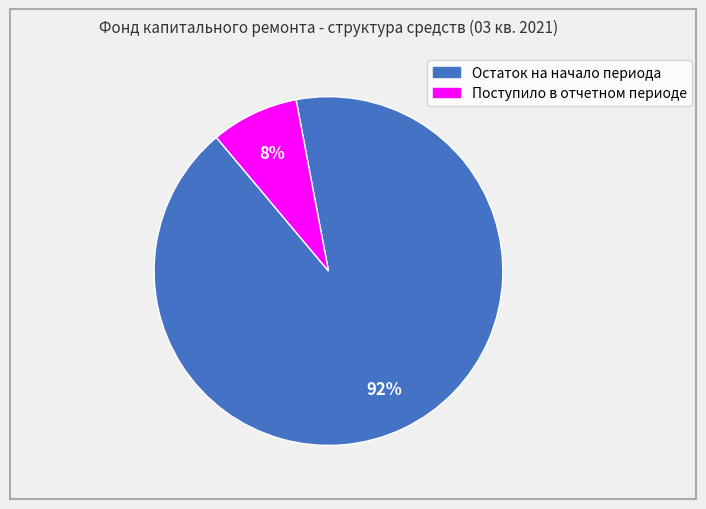

How many segments does this pie chart have?

2